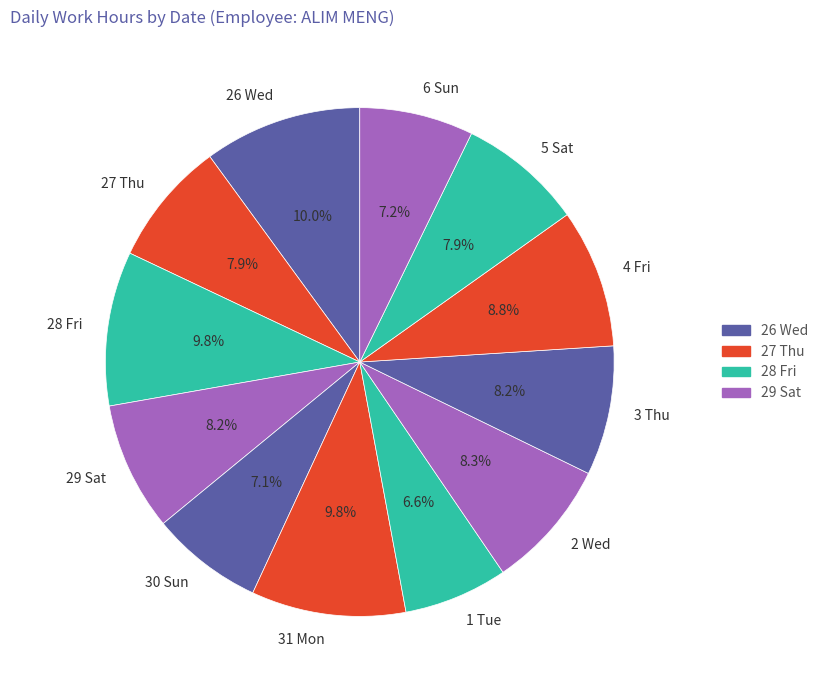

To the nearest percent, what portion does 2 Wed represent?

8%